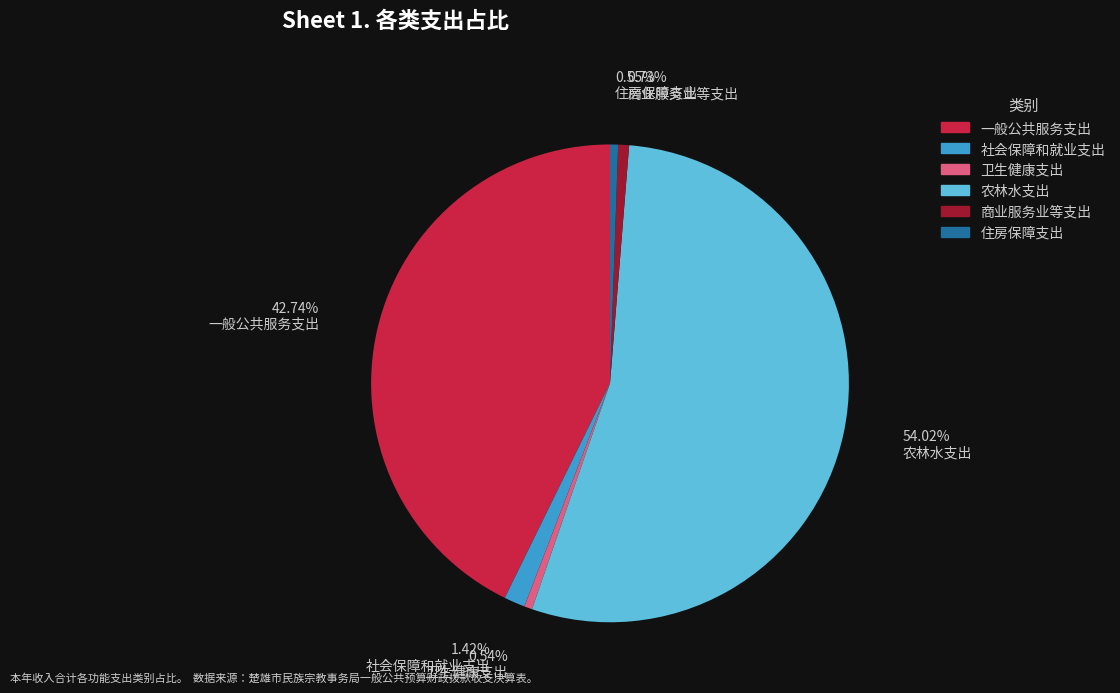

Count the number of slices in the pie.

6